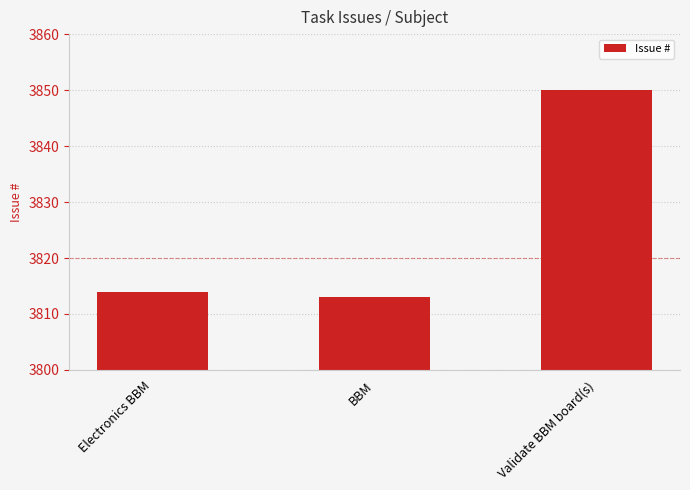

True or false: the data shows 3813 at BBM.

True